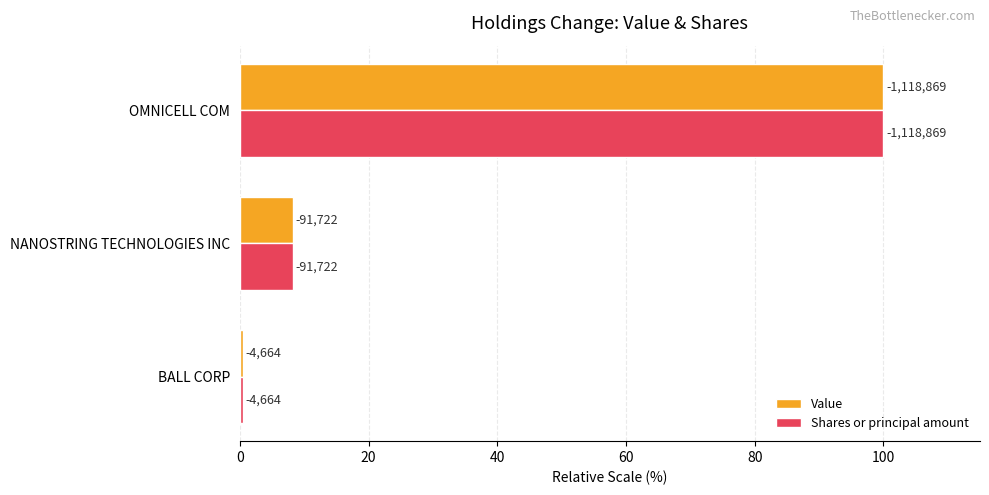

What are all the series names shown in the legend?

Value, Shares or principal amount